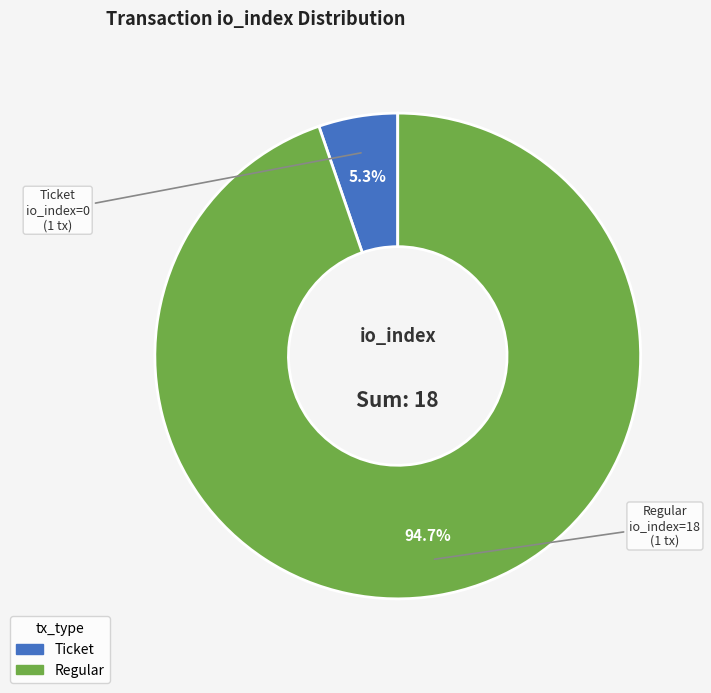

How many slices are in this pie chart?

2